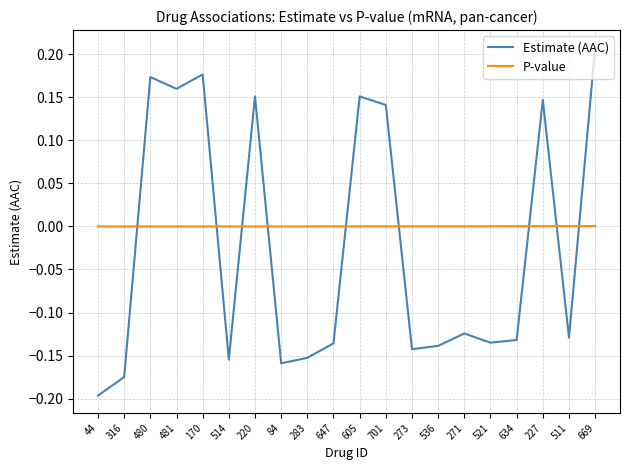

At 511, list the series in order from largest to smallest.

P-value, Estimate (AAC)